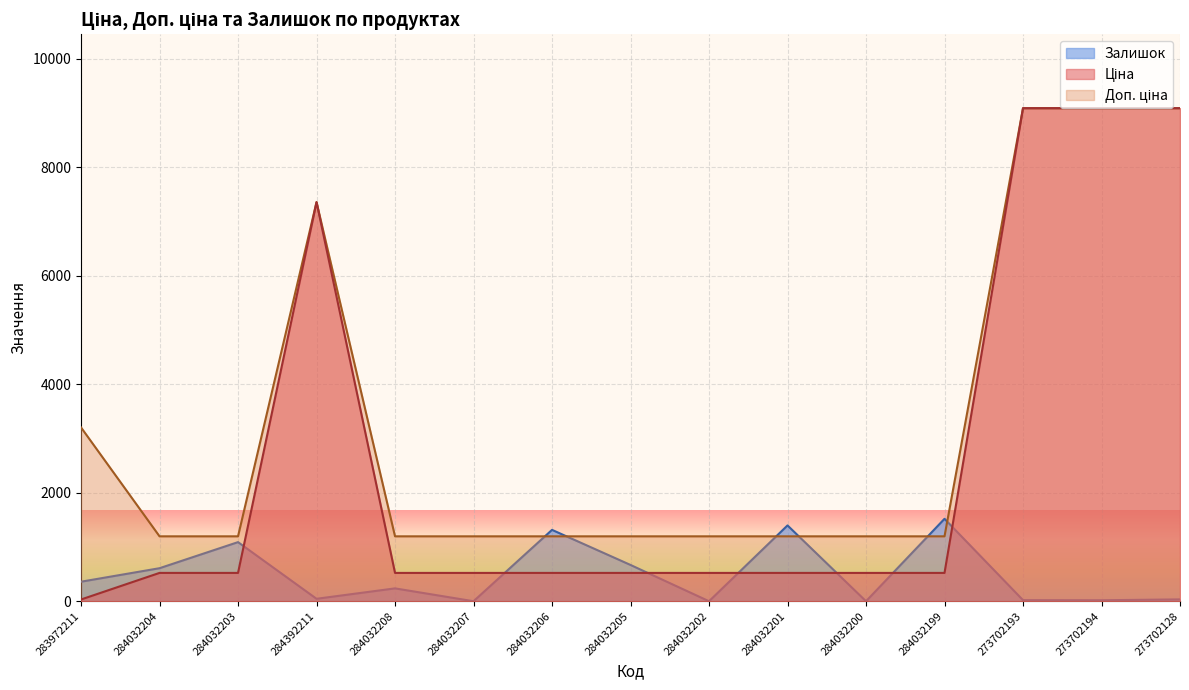

True or false: Ціна has more than 2 points higher than both neighbors.

False